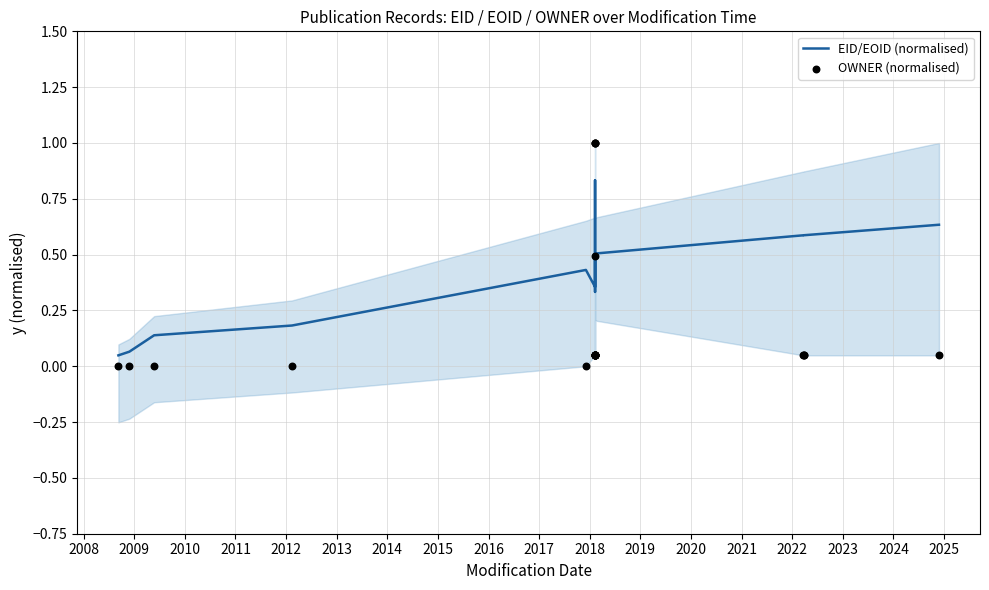

Which series has the largest total across all categories?

EID/EOID (normalised)